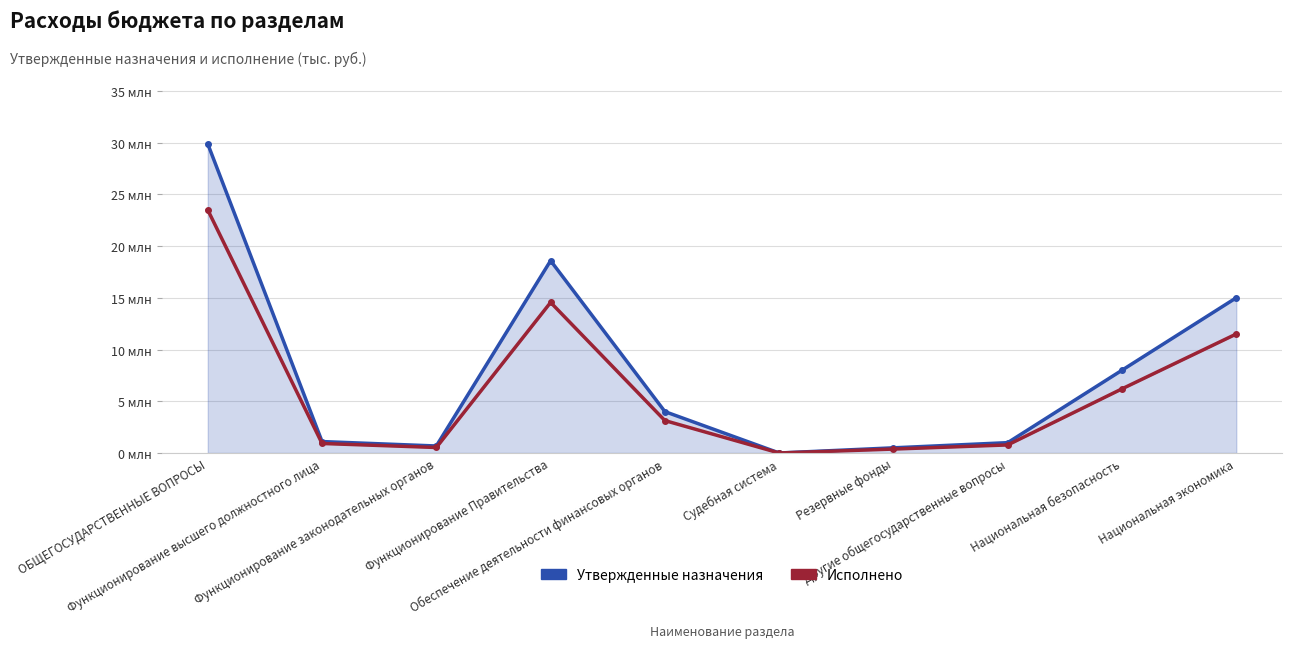

True or false: Исполнено and Утвержденные назначения cross at least once.

False